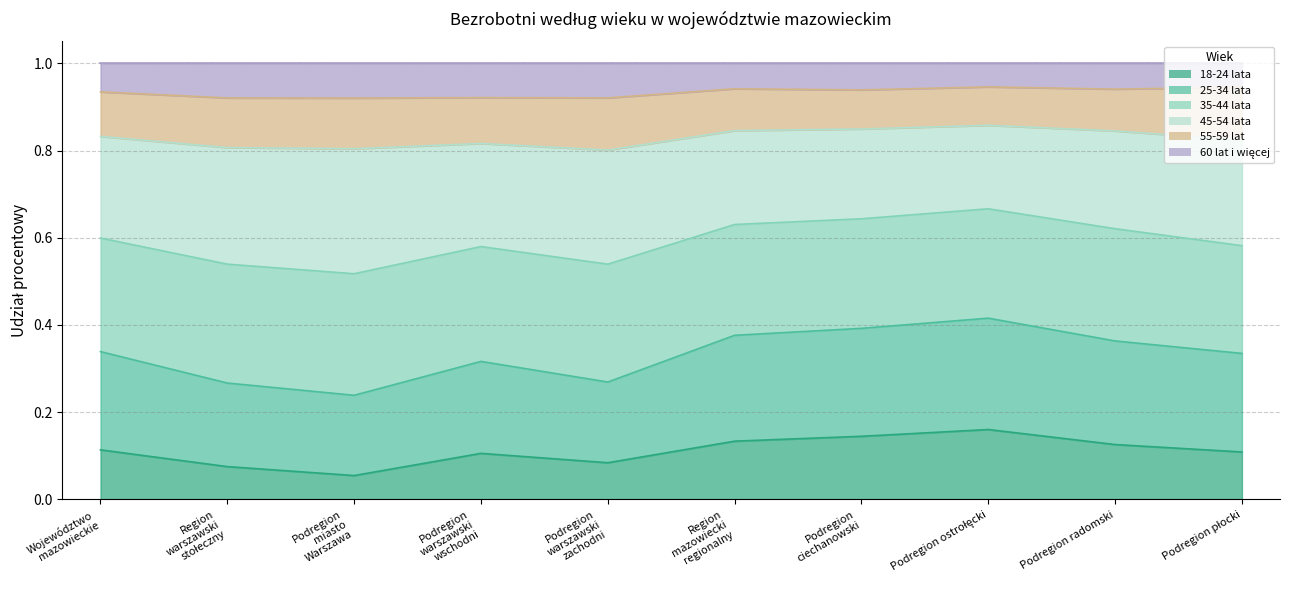

How many interior local peaks does the 25-34 lata series have?

2